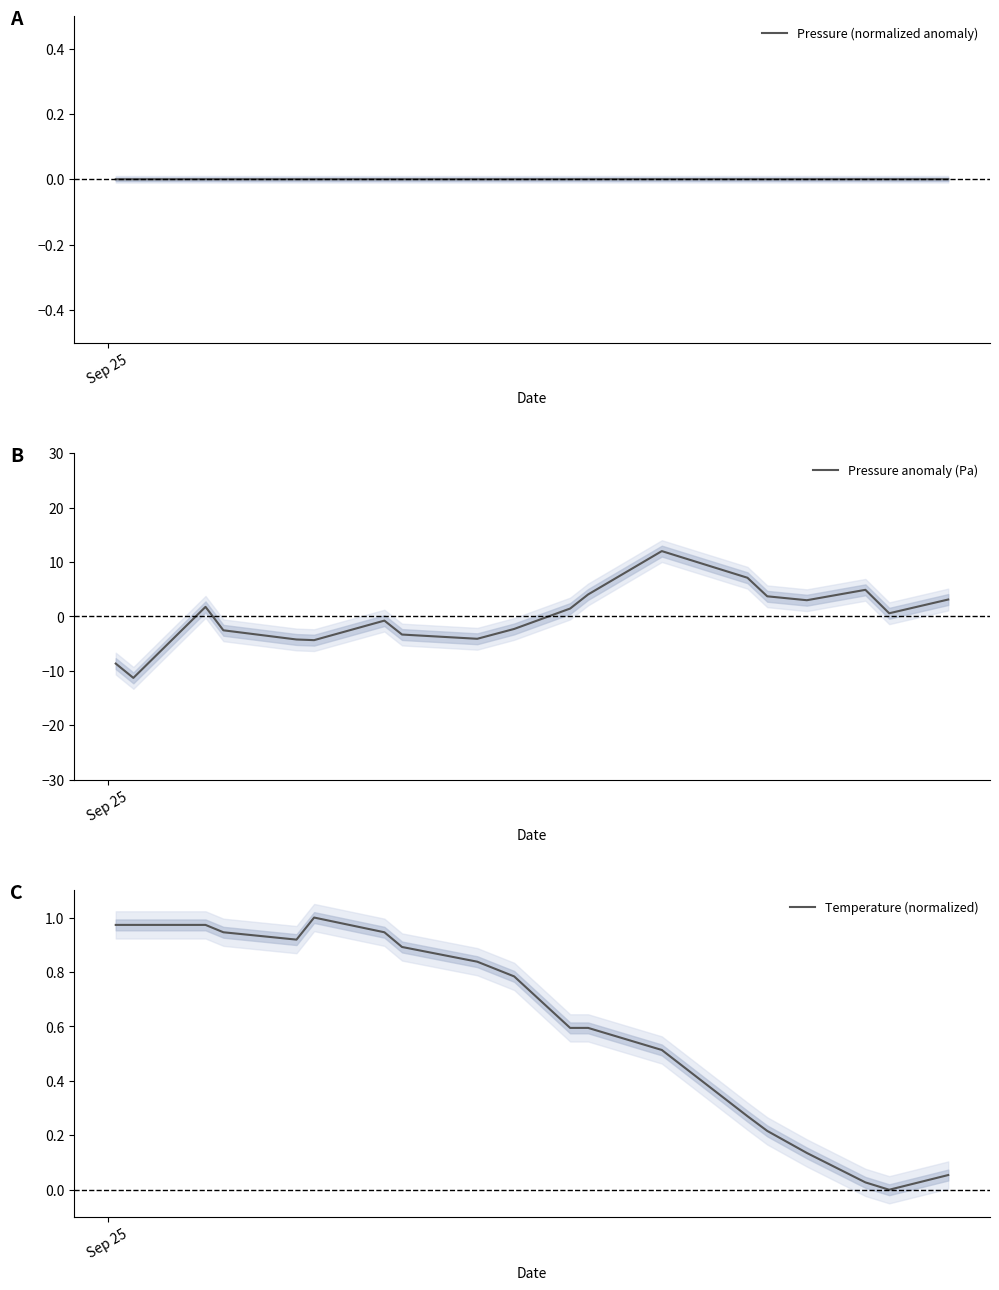

What is the maximum value for Pressure anomaly (Pa)?

12.0